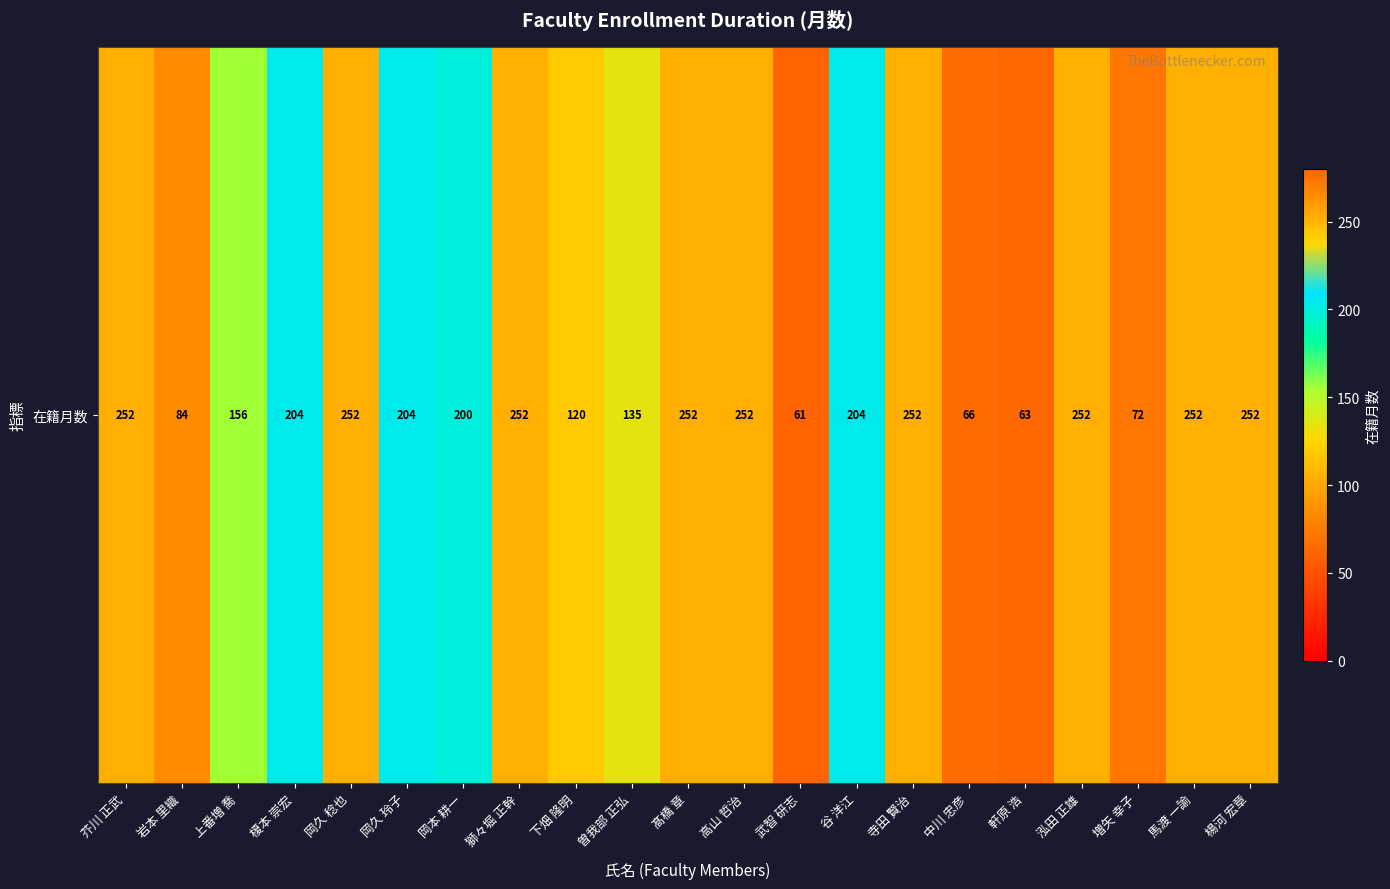

Between 岩本 里織 and 中川 忠彦, which is larger?

岩本 里織